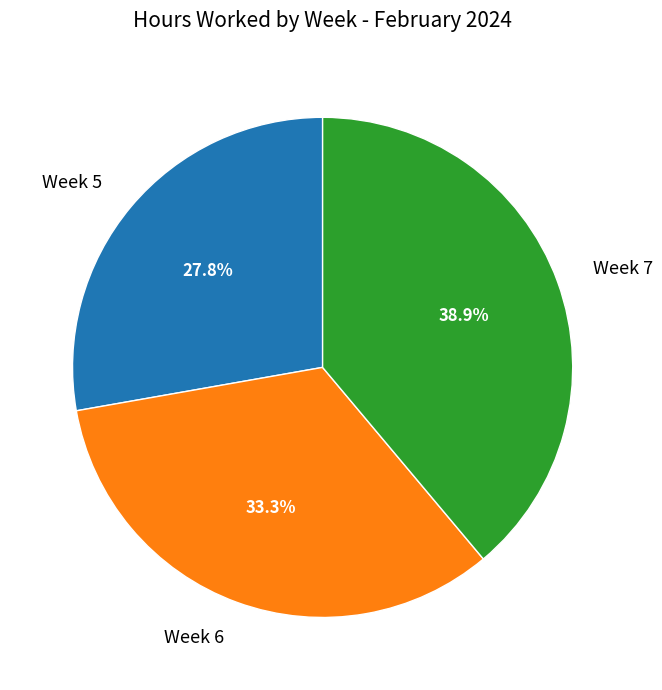

How many segments does this pie chart have?

3